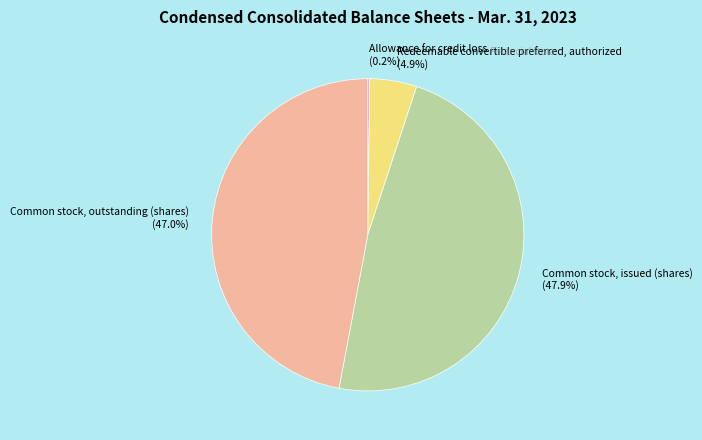

Which category has the biggest portion of the pie?

Common stock, issued (shares)